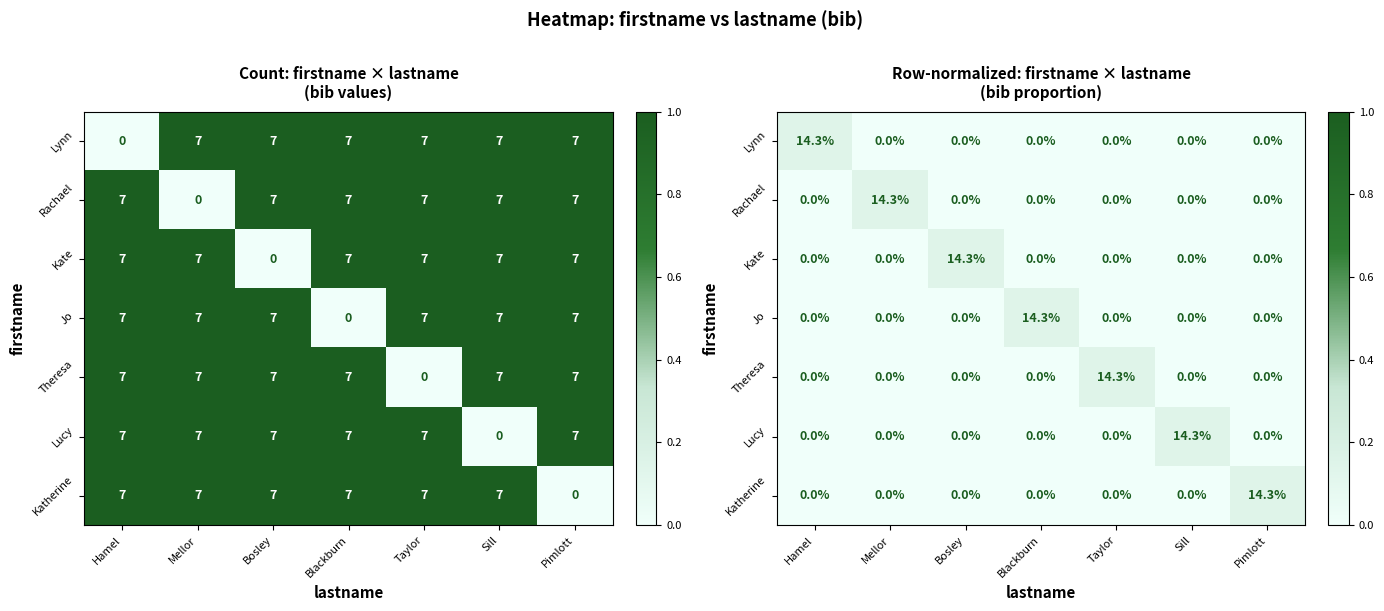

At how many categories does at least one series exceed 0?

7